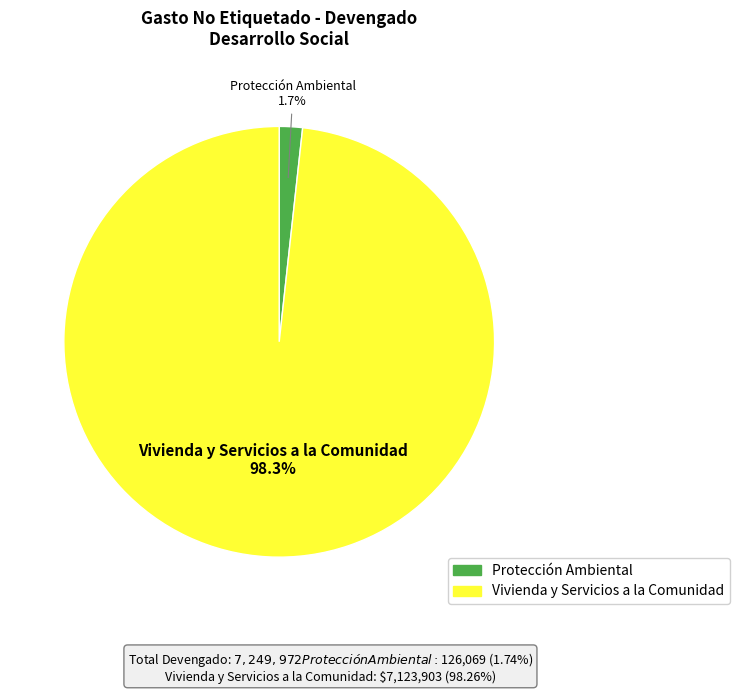

Combined, what portion of the pie is Vivienda y Servicios a la Comunidad and Protección Ambiental?

100.0%